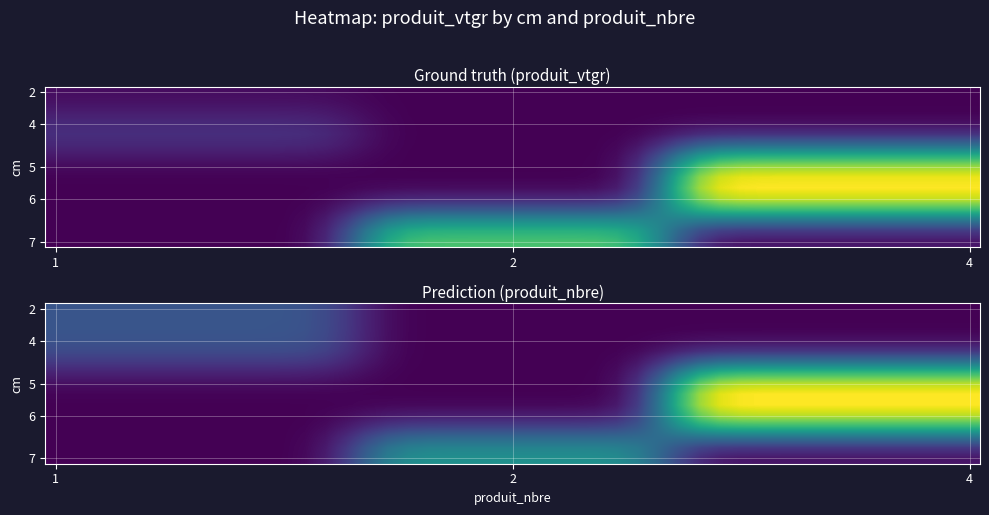

What is the greatest value displayed?

7.0